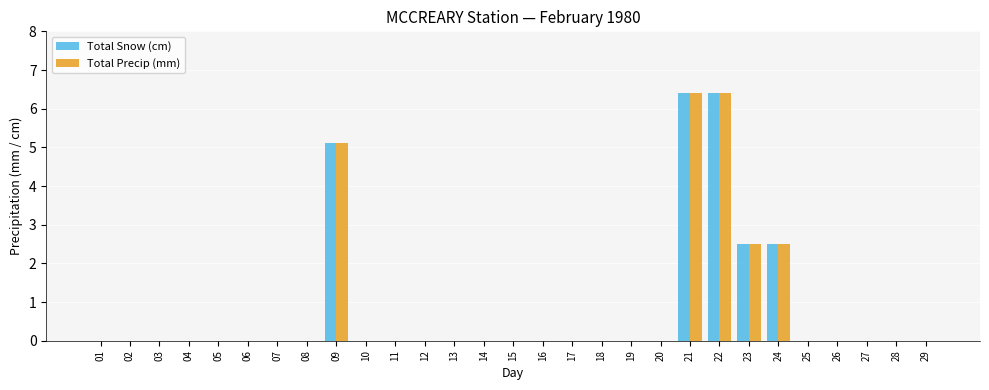

What is the sum of all Total Precip (mm) values?

22.9